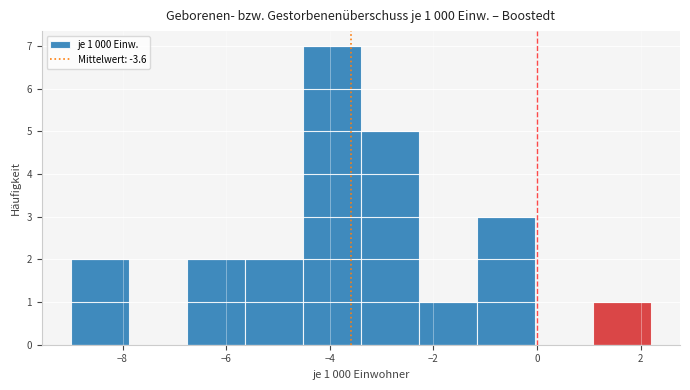

Which range on the x-axis has the tallest bar?

-4.52 to -3.40